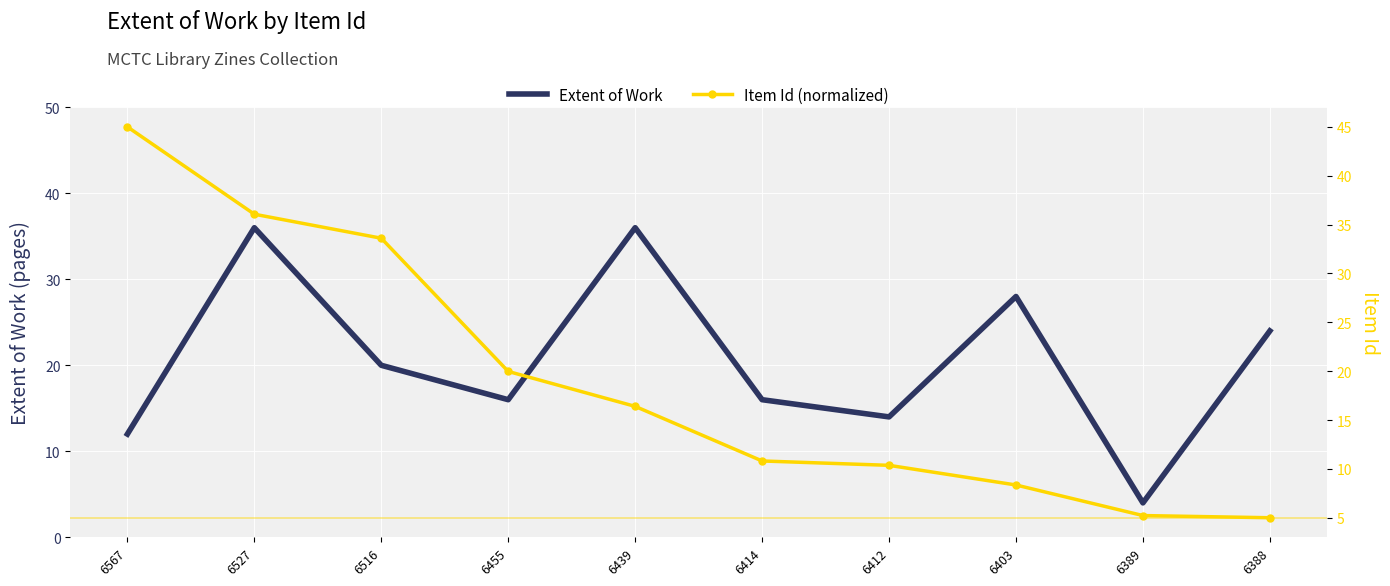

In Extent of Work, how many points are lower than both neighbors (excluding endpoints)?

3